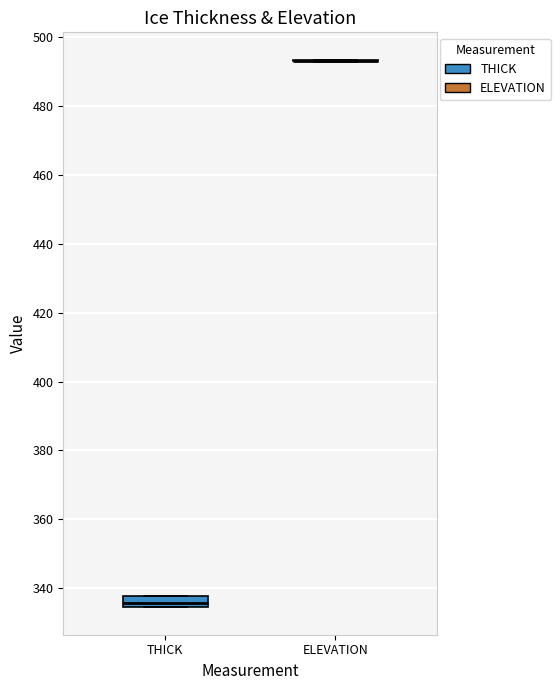

Reading left to right, read every box against the y-axis: the position of its median line, the range the box covers, and the ends of its whiskers. The values are not printed on the chart, so give them approximately, as read against the axis.

THICK: median 336, box 334 to 338, whiskers 334 to 338
ELEVATION: box collapsed to a line at 494, whiskers 492 to 494